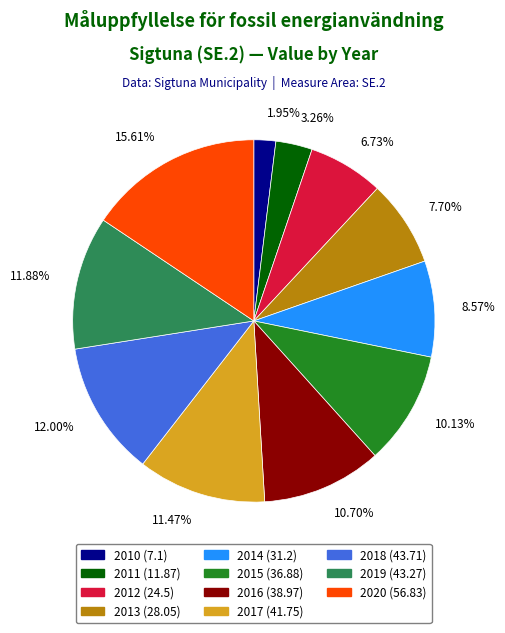

What percentage is the 2012 slice, to the nearest percent?

7%